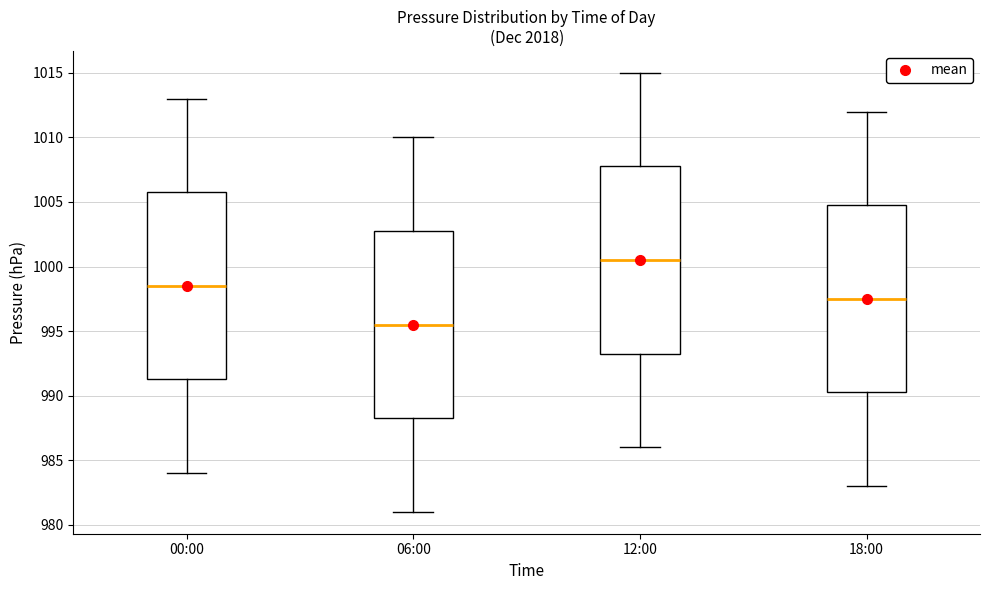

Which box has the highest median line?

12:00